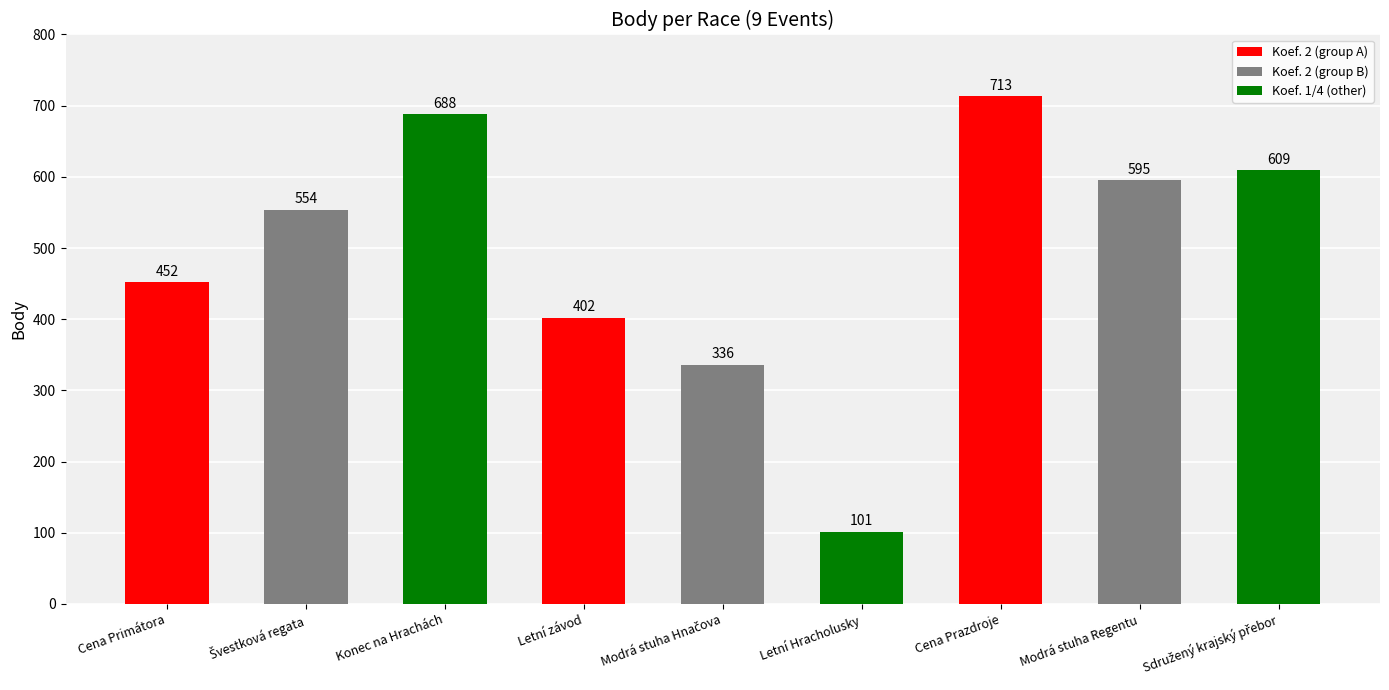

The value at Cena Primátora is 779. True or false?

False